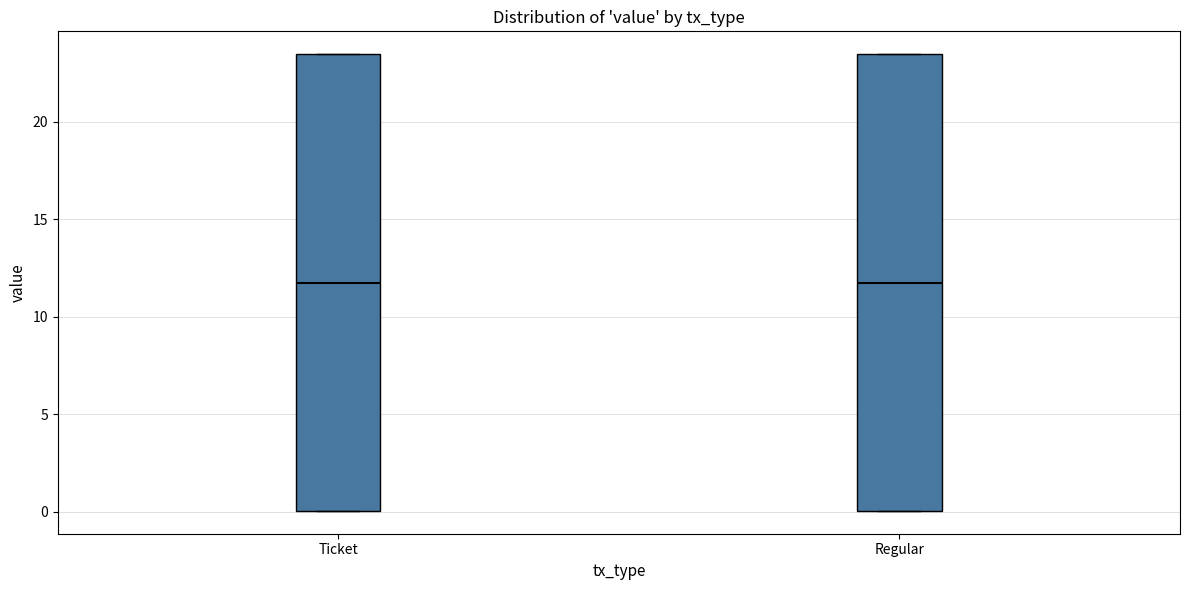

Where does the median line of the box for Ticket sit on the y-axis? The values are not printed on the chart, so give them approximately, as read against the axis.

12.0